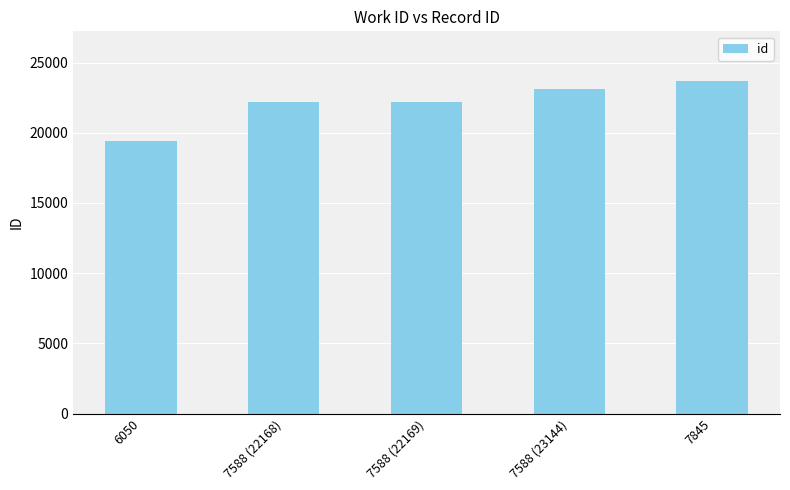

True or false: the data shows 5361 at 6050.

False